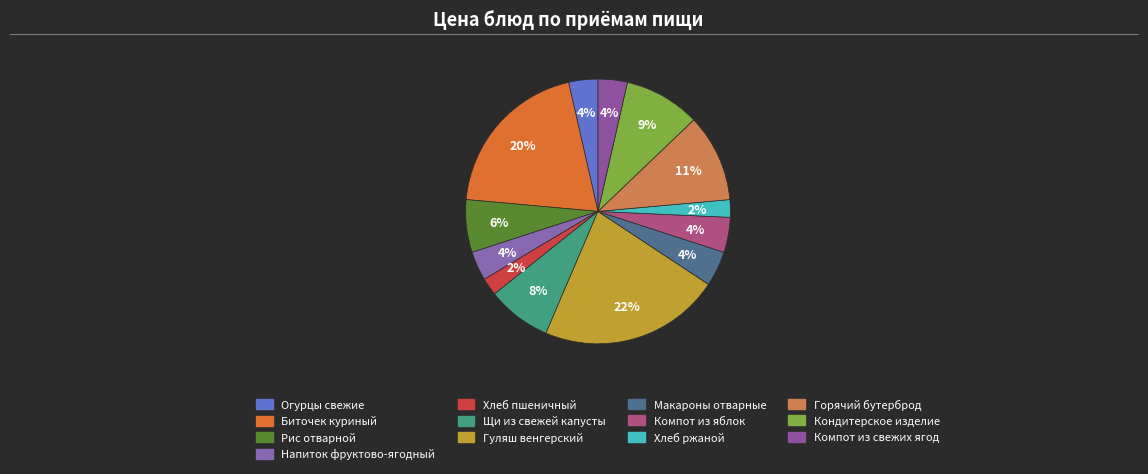

The Гуляш венгерский slice represents 33% of the pie. True or false?

False